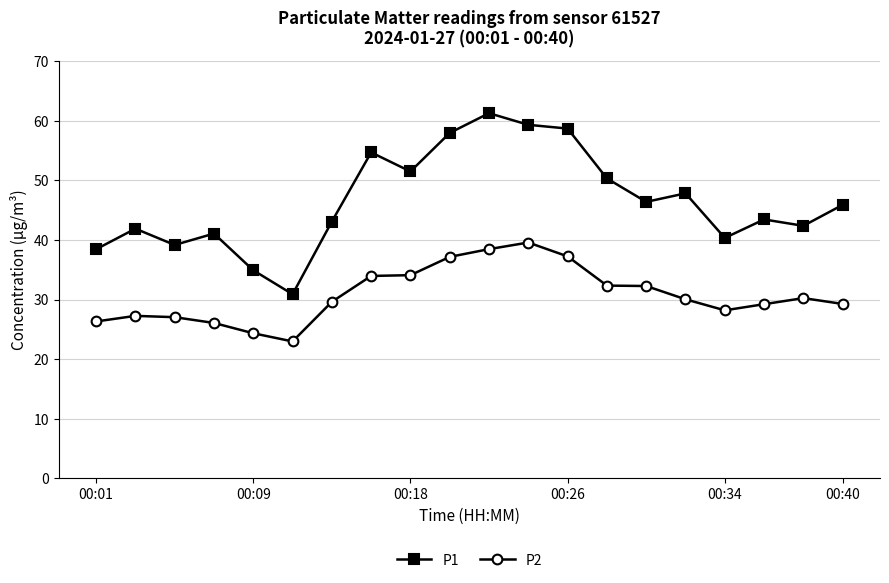

True or false: P2 has more than 2 interior local peaks.

True